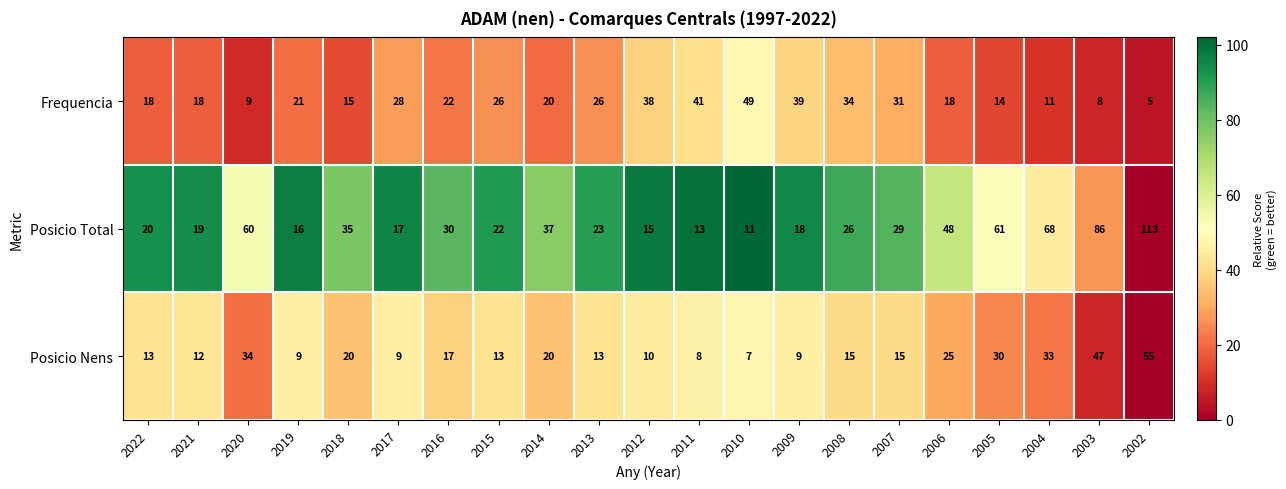

Which series has the largest range (max minus min)?

Posicio Total